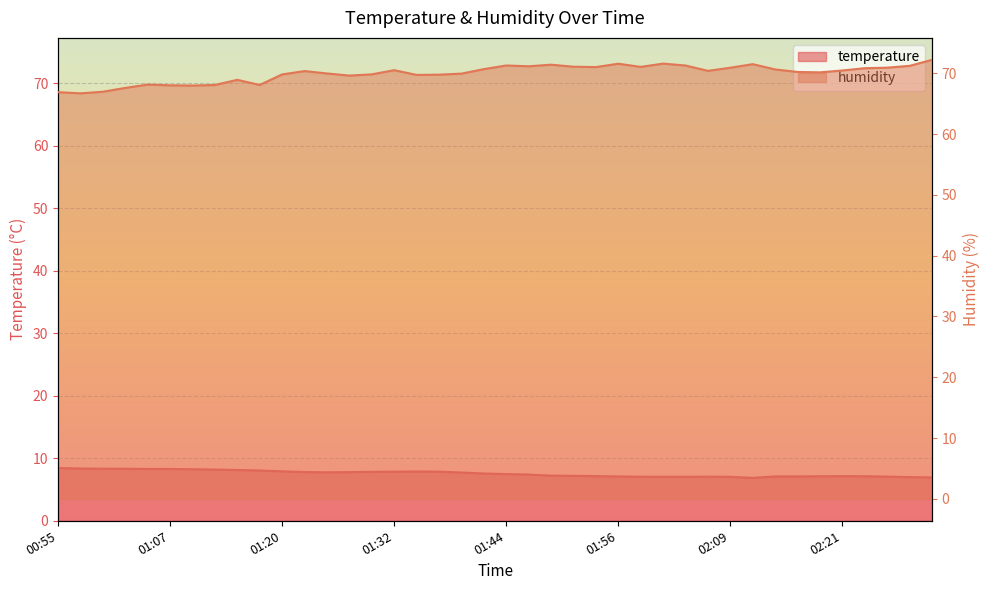

How many interior local peaks does the temperature series have?

3